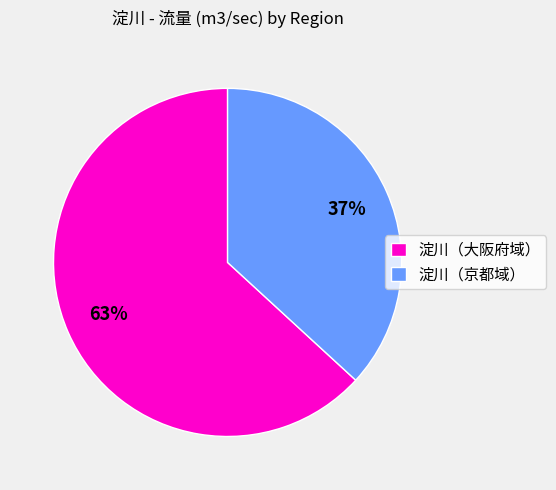

To the nearest percent, what portion does 淀川（京都域） represent?

37%